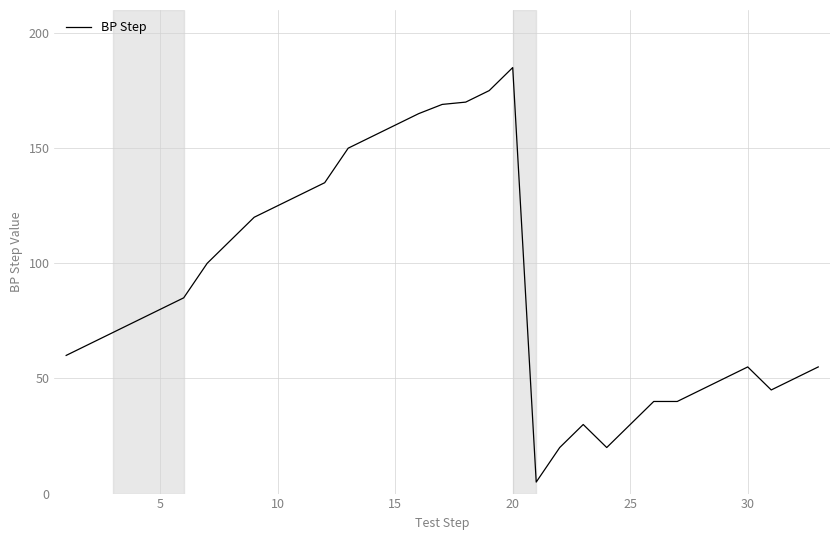

What is the maximum value shown in the chart?

185